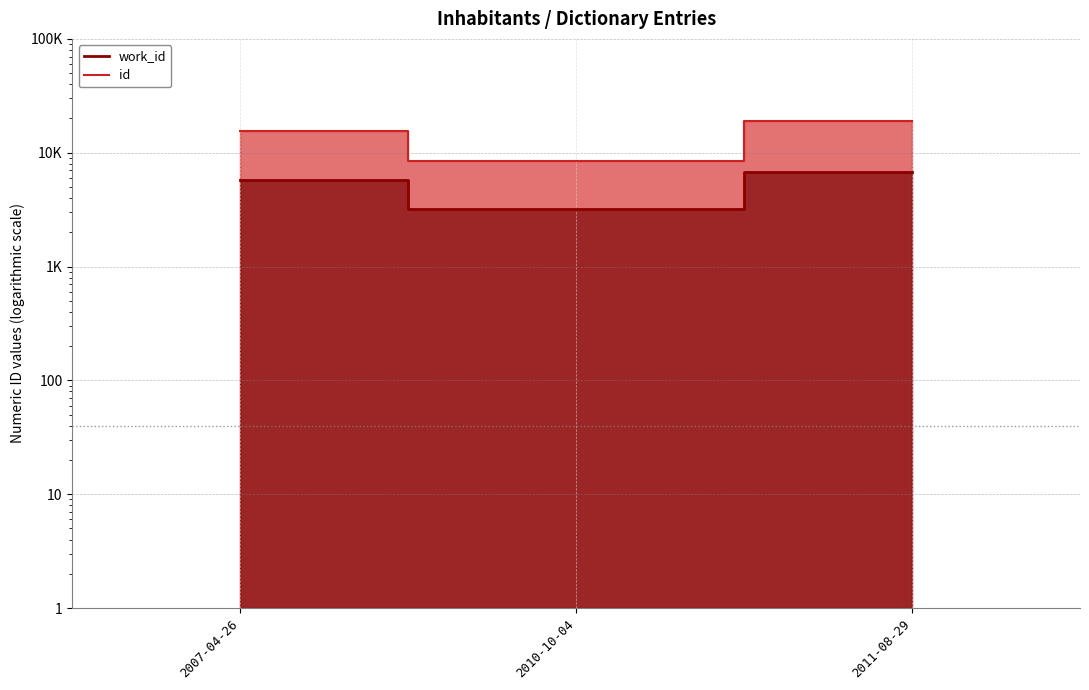

At which label does id first exceed 15515?

2011-08-29